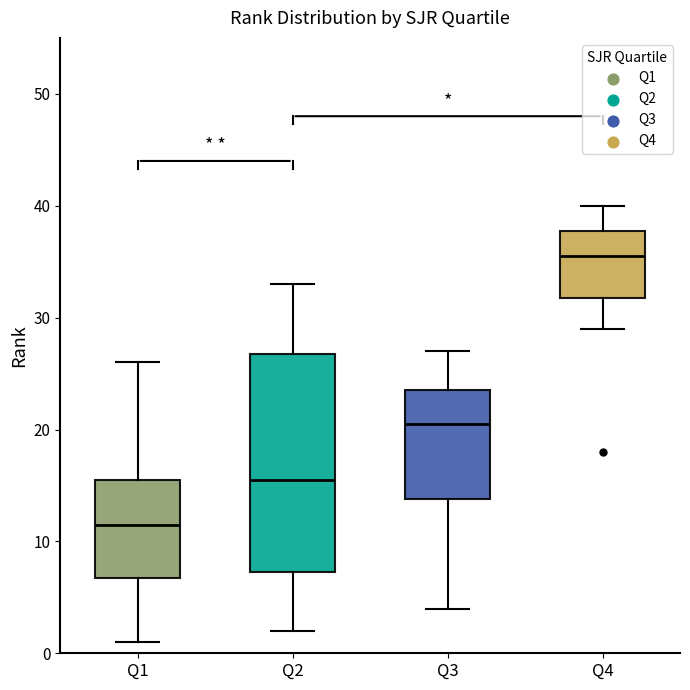

Comparing the boxes themselves (not the whiskers), which one is the tallest?

Q2